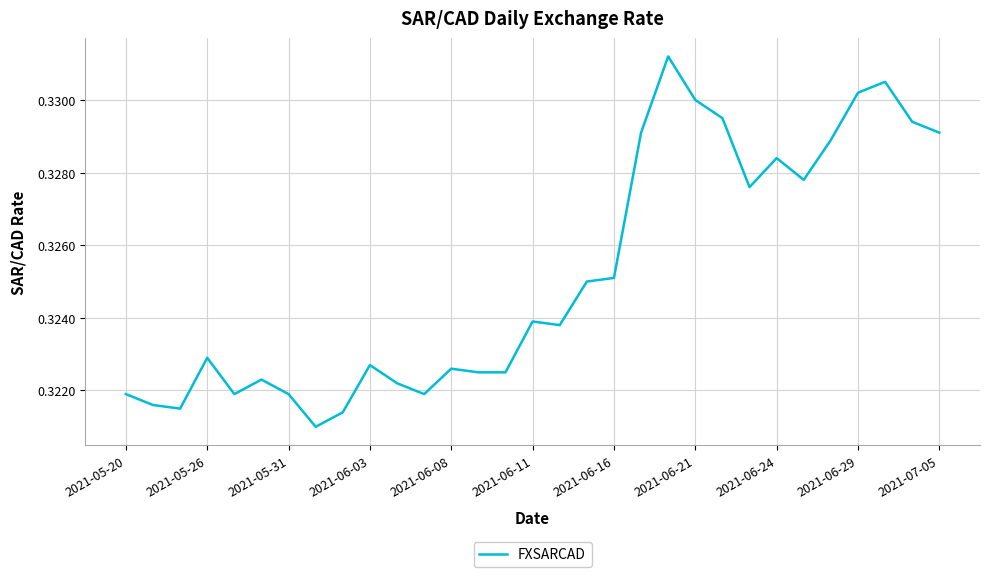

How many lines are shown in the chart?

1